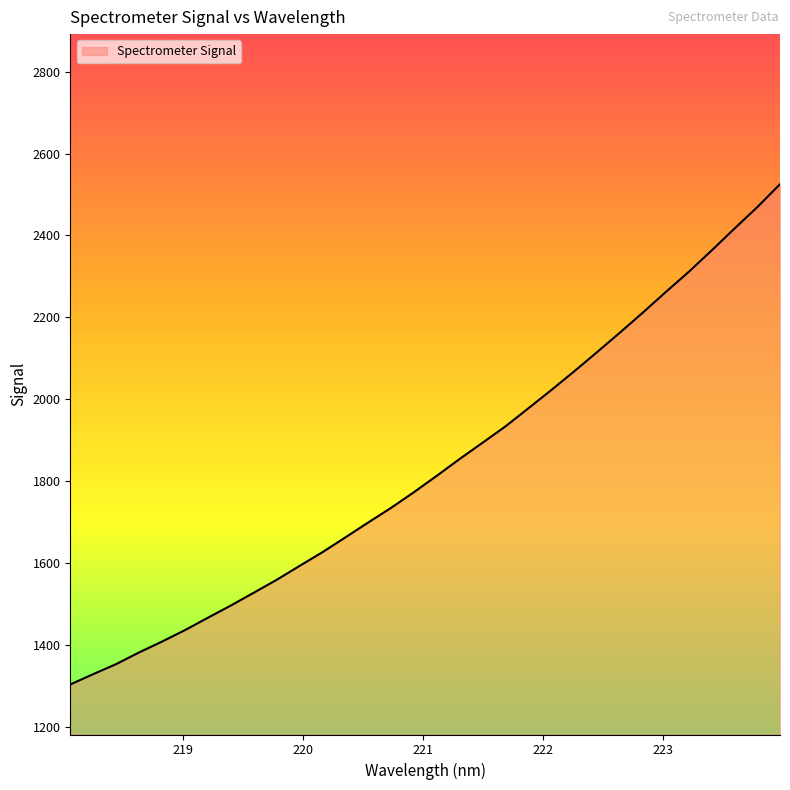

What is the maximum value shown in the chart?

2525.2